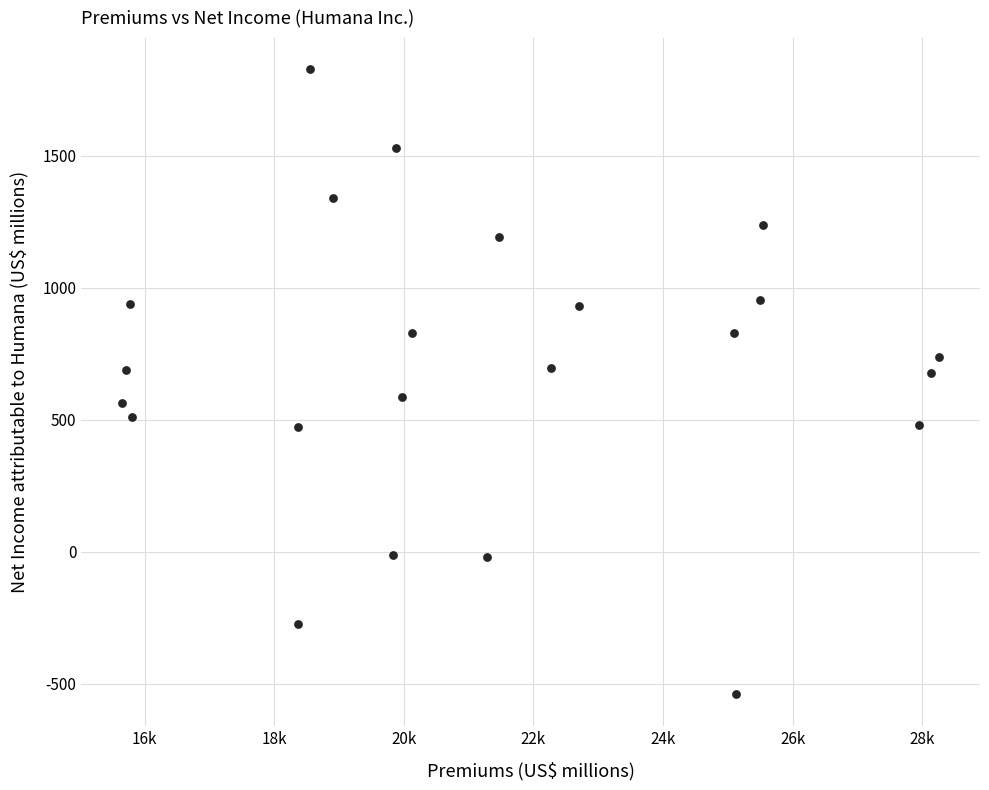

What is the range of X values (max minus min)?

12610